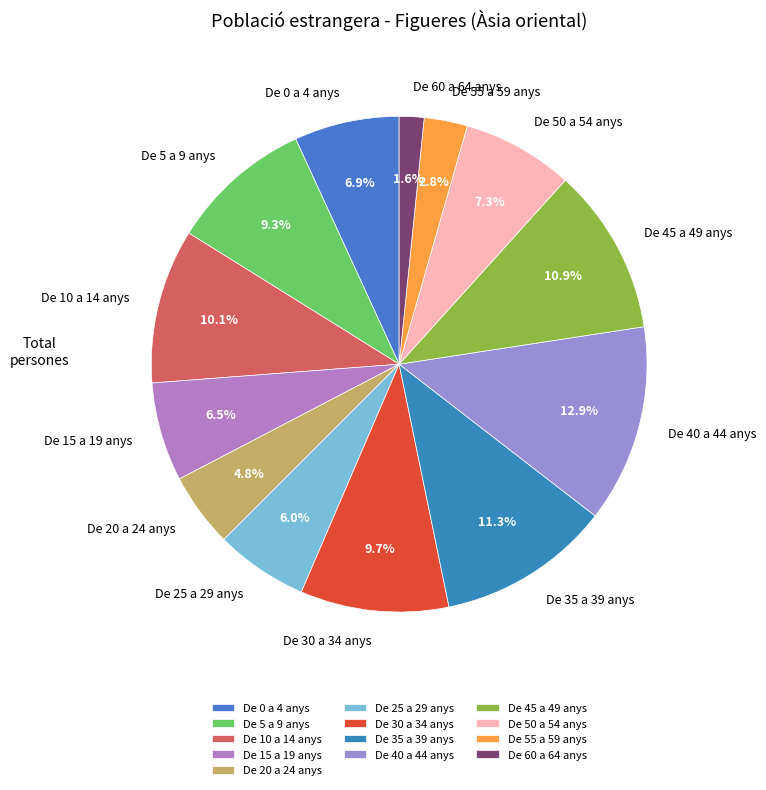

How many slices are in this pie chart?

13